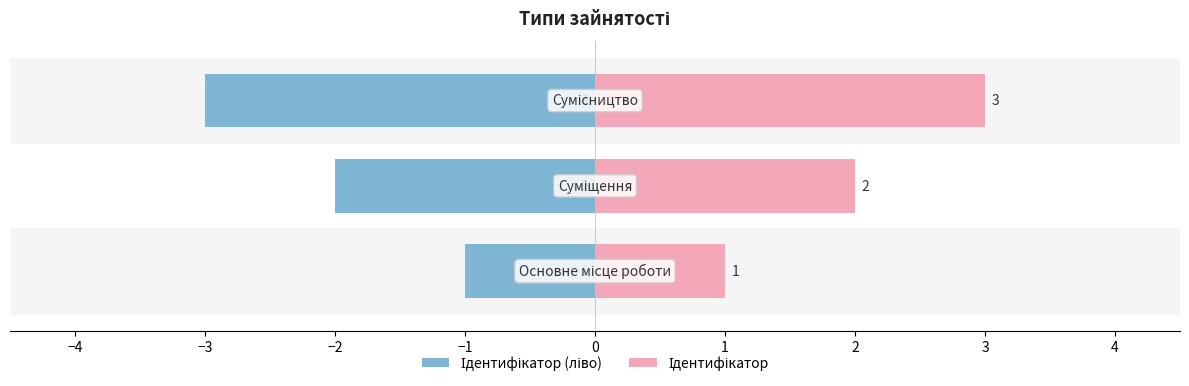

Reading left to right, transcribe all the data shown in this chart.

Ідентифікатор (ліво): −5=-1	−4=-2	−3=-3
Ідентифікатор: −5=1	−4=2	−3=3